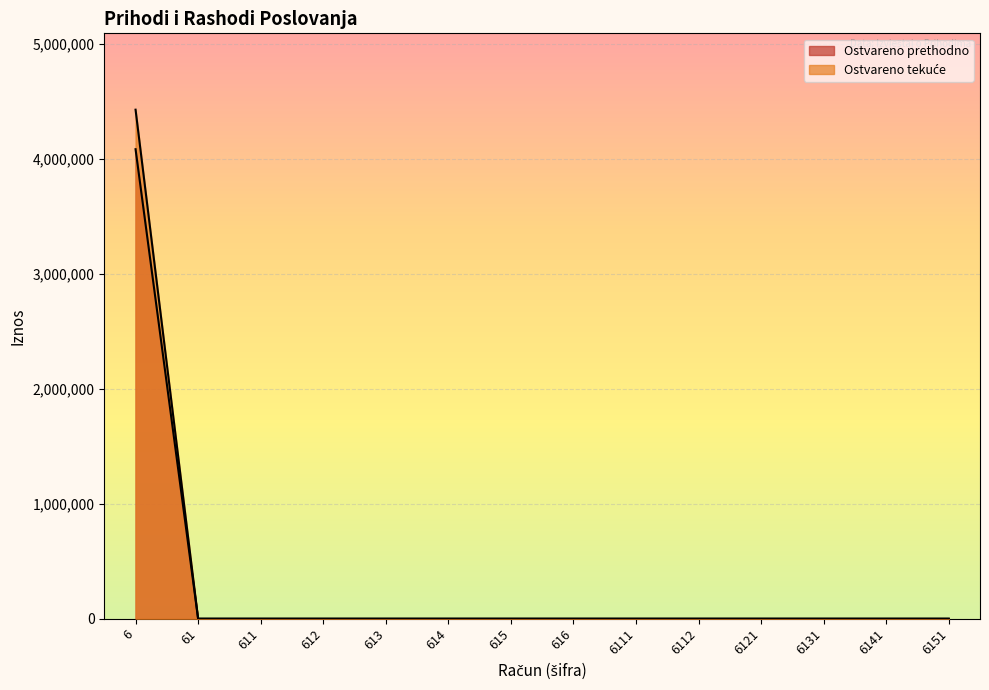

At how many categories does at least one series exceed 3266532?

1